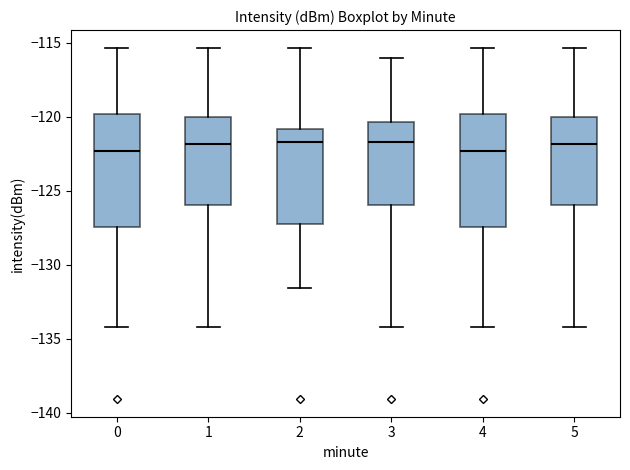

Reading left to right, transcribe this box plot: for each box, give where its median line is, the range the box spans, and where its two whiskers end, as read against the y-axis. The values are not printed on the chart, so give them approximately, as read against the axis.

0: median -122.5, box -127.5 to -120.0, whiskers -134.0 to -115.5
1: median -122.0, box -126.0 to -120.0, whiskers -134.0 to -115.5
2: median -121.5, box -127.0 to -121.0, whiskers -131.5 to -115.5
3: median -121.5, box -126.0 to -120.5, whiskers -134.0 to -116.0
4: median -122.5, box -127.5 to -120.0, whiskers -134.0 to -115.5
5: median -122.0, box -126.0 to -120.0, whiskers -134.0 to -115.5